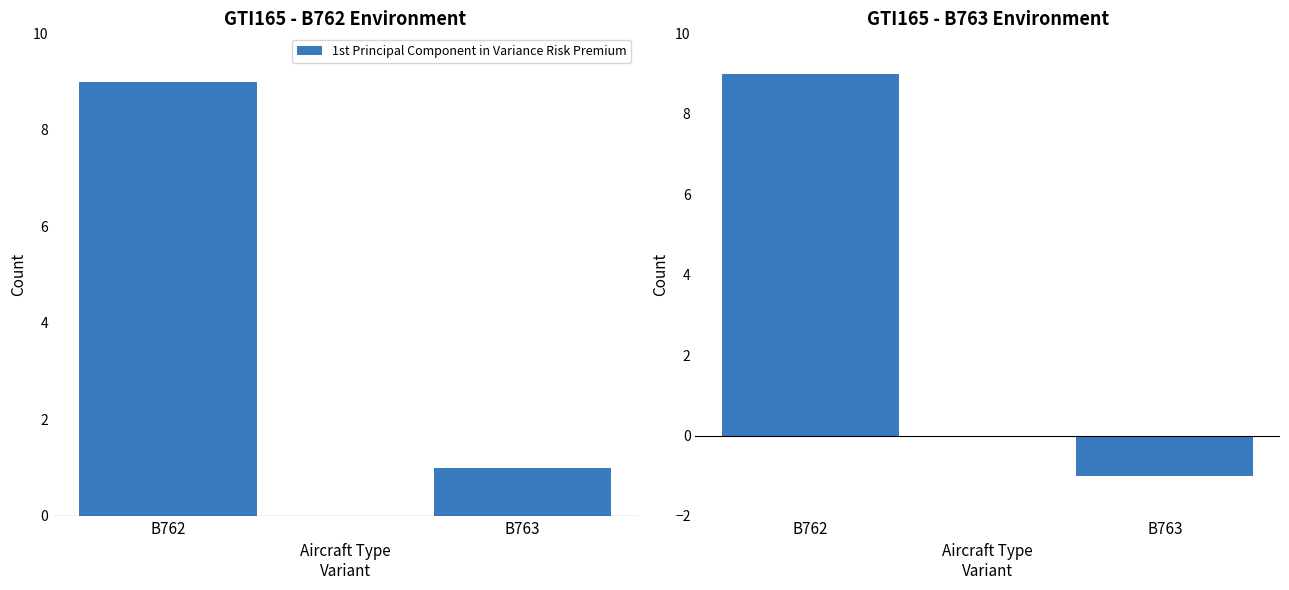

List the labels in order of value, smallest first.

B763, B762